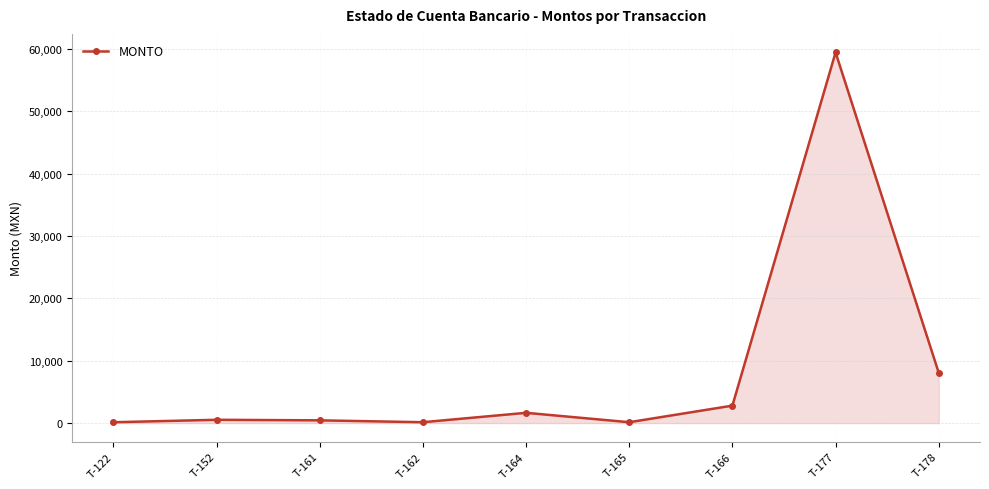

What is the sum of all values?

73311.3